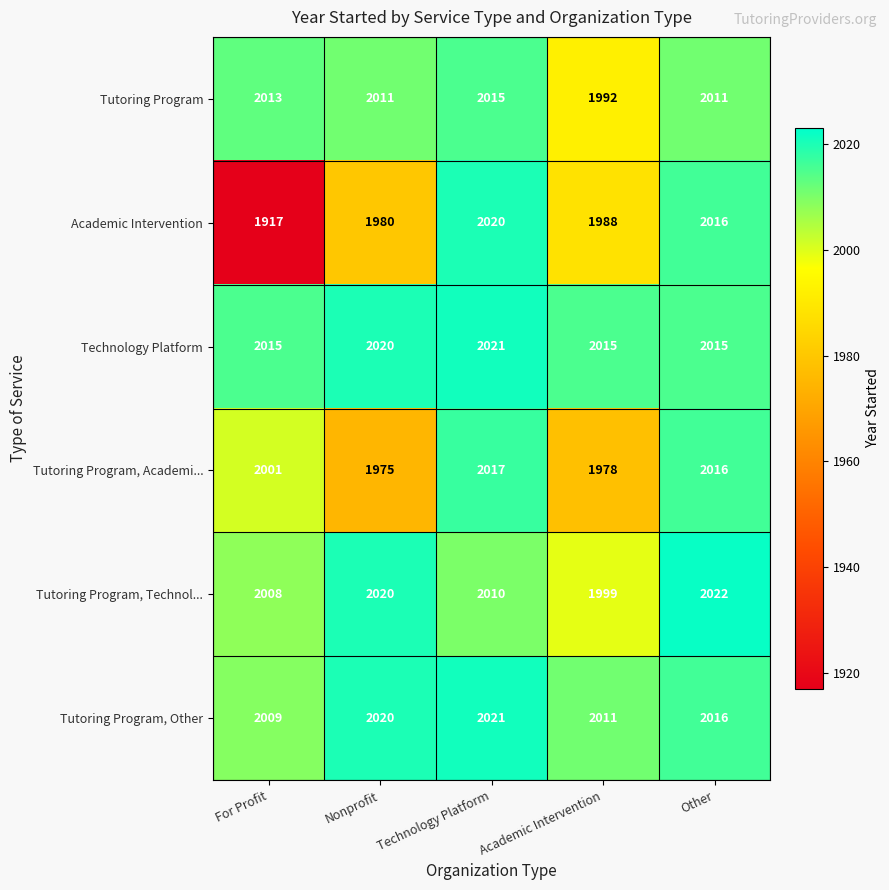

What is the spread (max minus min) of values at Technology Platform?

11